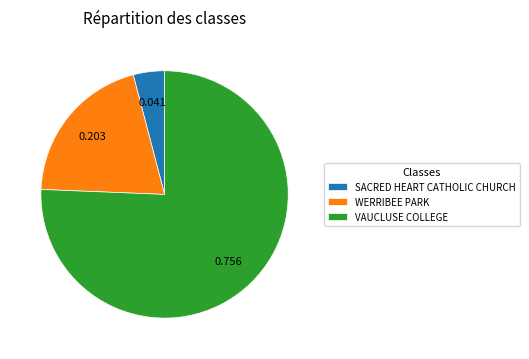

Rank the categories by value from lowest to highest.

SACRED HEART CATHOLIC CHURCH, WERRIBEE PARK, VAUCLUSE COLLEGE